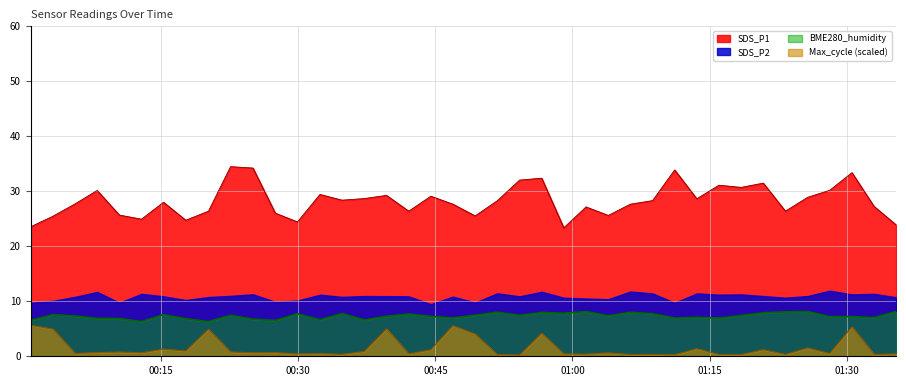

Between 2024/01/19 01:20:53 and 2024/01/19 01:35:25, which is larger?

2024/01/19 01:20:53